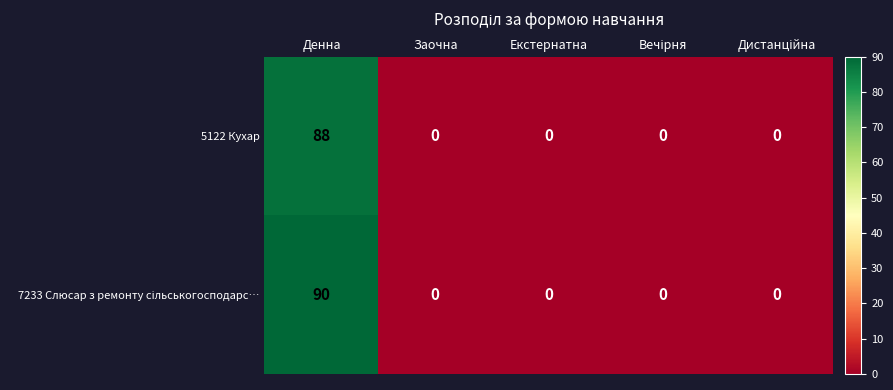

Is it true that 5122 Кухар equals 88 at Денна?

True